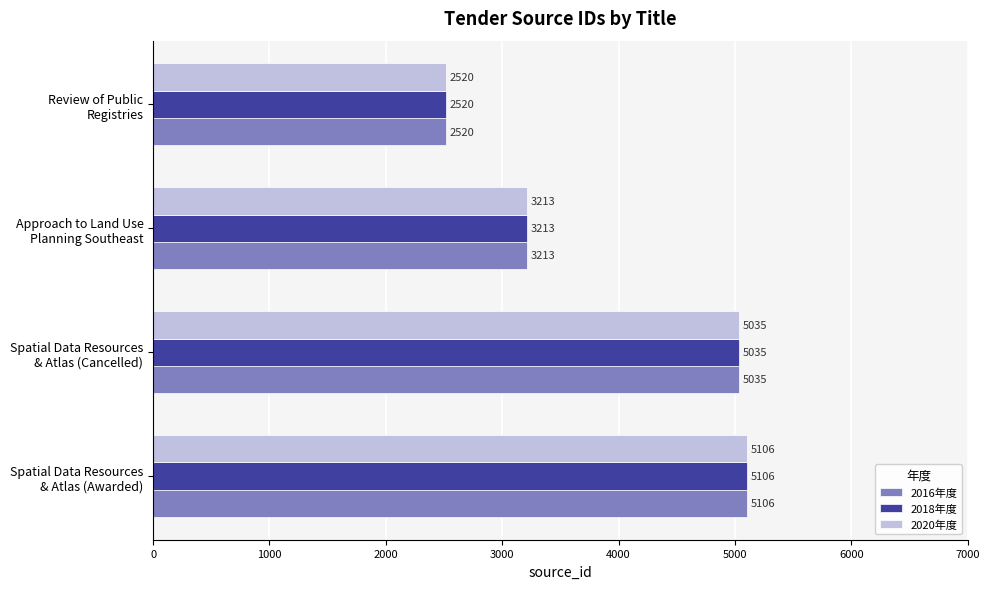

At how many categories does at least one series exceed 3056?

3